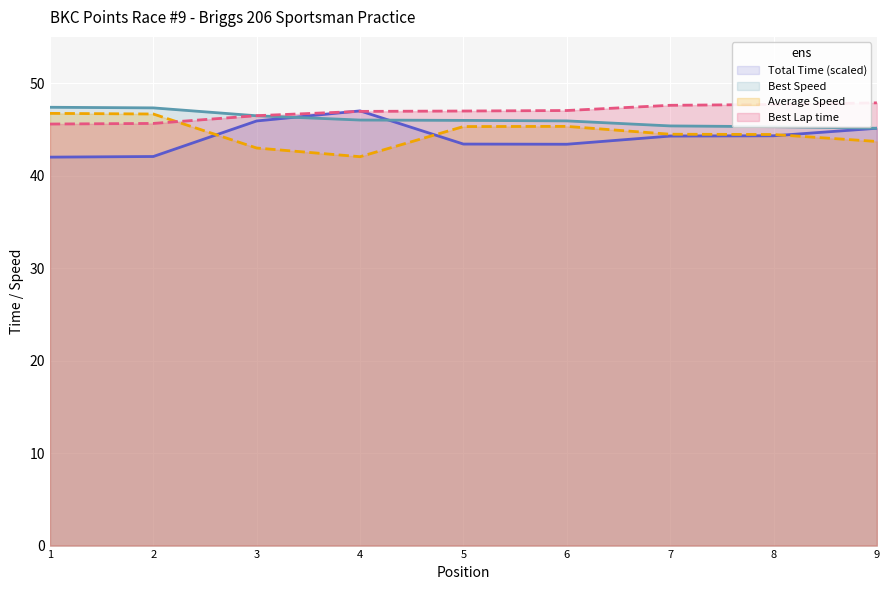

After their last crossing, which series has the higher values: Best Lap time or Average Speed?

Best Lap time